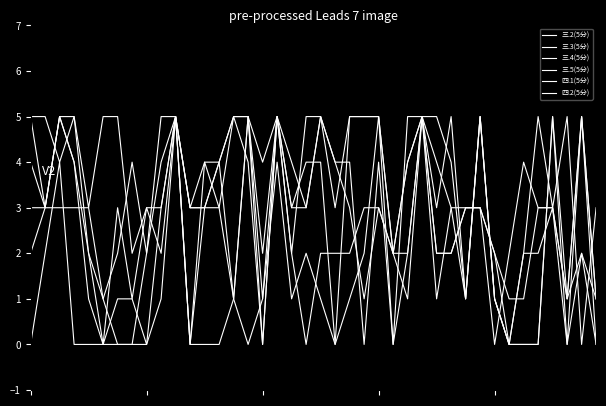

Reading right to left, transcribe all the data shown in this chart.

三.2(5分): 3	0	5	3	5	2	0	1	5	1	4	5	5	5	0	5	5	5	3	5	5	2	5	2	5	1	3	4	3	5	3	3	2	5	5	3	5	4	5	5
三.3(5分): 0	2	0	3	3	4	2	0	3	3	2	2	5	2	2	3	3	2	2	2	0	2	5	0	5	1	0	0	0	5	3	0	0	0	0	0	0	4	2	0
三.4(5分): 1	2	1	3	3	1	1	2	3	3	2	2	5	1	2	3	1	3	4	5	3	3	5	1	5	5	3	3	3	5	2	3	1	3	0	2	4	5	3	2
三.5(5分): 0	5	1	5	0	0	0	1	5	1	3	4	5	4	2	5	5	5	0	4	4	3	5	0	4	5	4	3	0	5	1	0	1	1	0	1	4	5	3	4
四.1(5分): 1	5	1	3	2	2	0	2	3	3	3	1	5	2	0	4	0	4	4	5	3	4	5	4	5	5	4	3	3	5	5	2	0	0	1	3	3	3	3	3
四.2(5分): 1	5	0	5	0	0	0	1	5	1	5	3	5	4	2	5	2	1	0	1	2	1	4	1	0	1	4	4	0	5	4	2	4	2	1	2	5	5	3	5